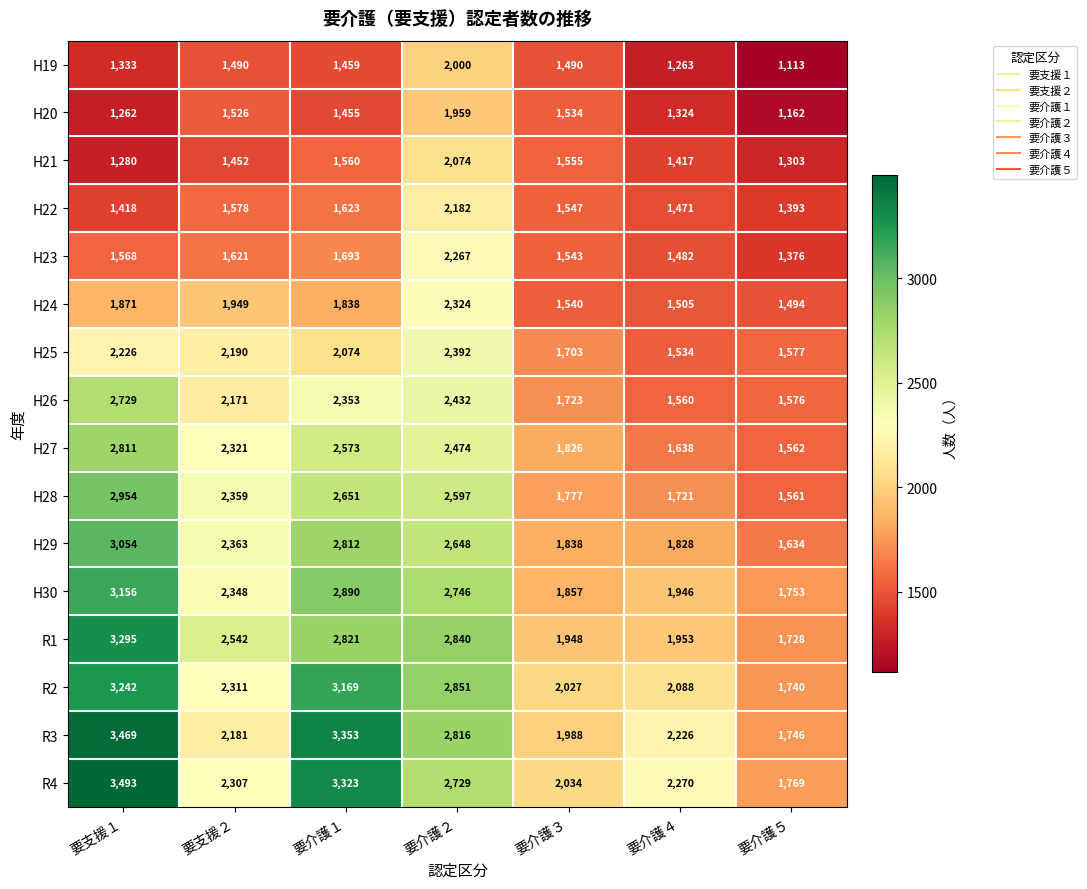

At which label does H30 reach its peak?

要支援１